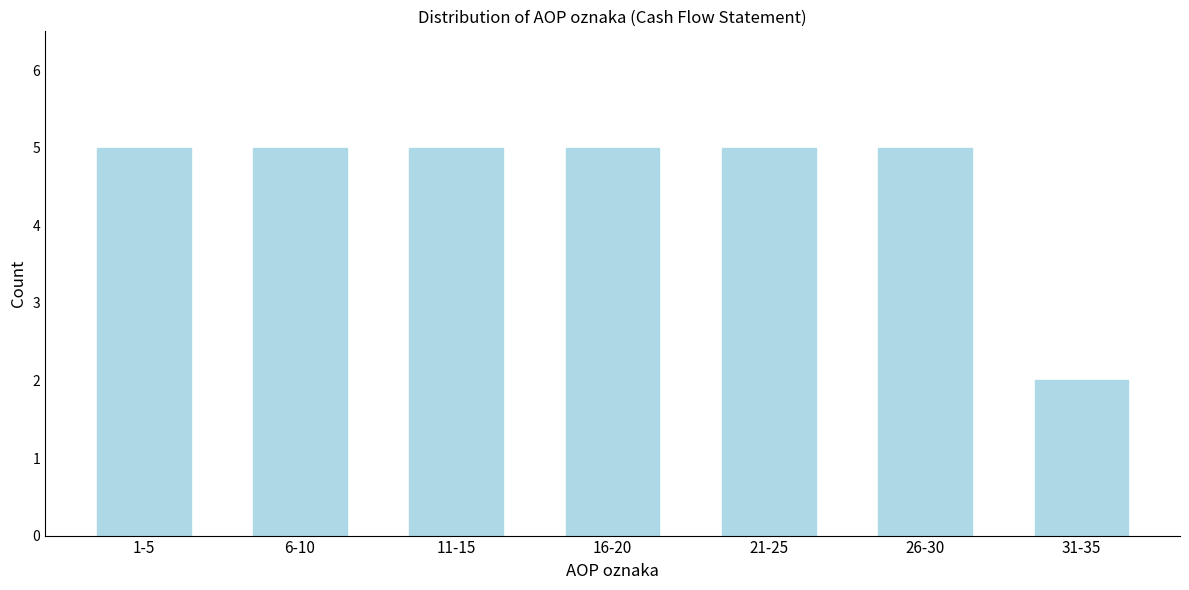

Reading left to right, extract all data points from this chart.

5	5	5	5	5	5	2